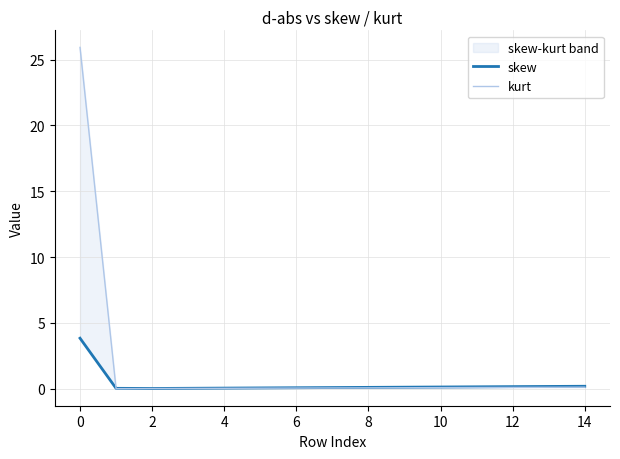

True or false: skew and kurt cross at least once.

True